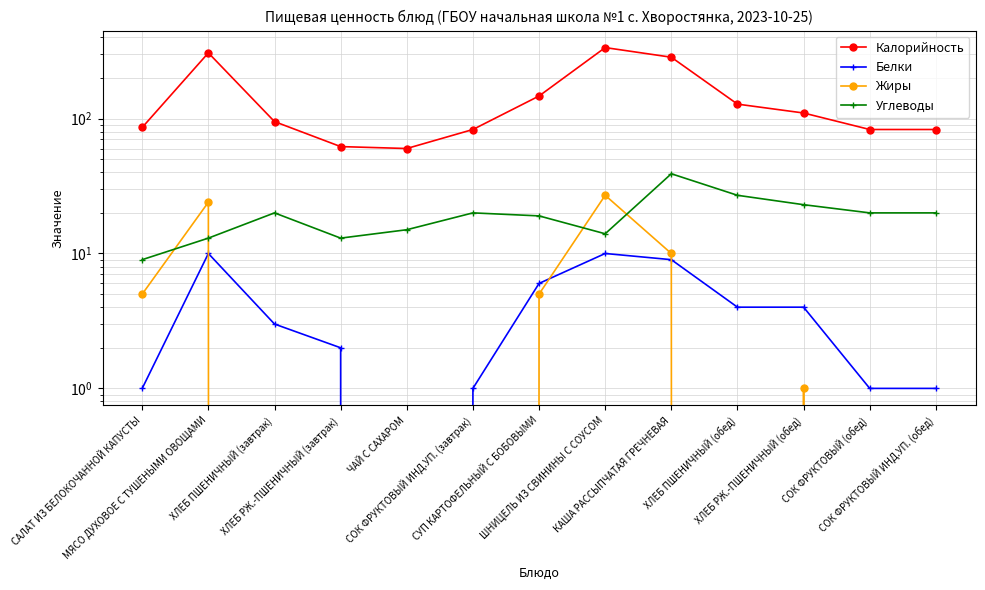

Which category has the highest value across all series?

ШНИЦЕЛЬ ИЗ СВИНИНЫ С СОУСОМ